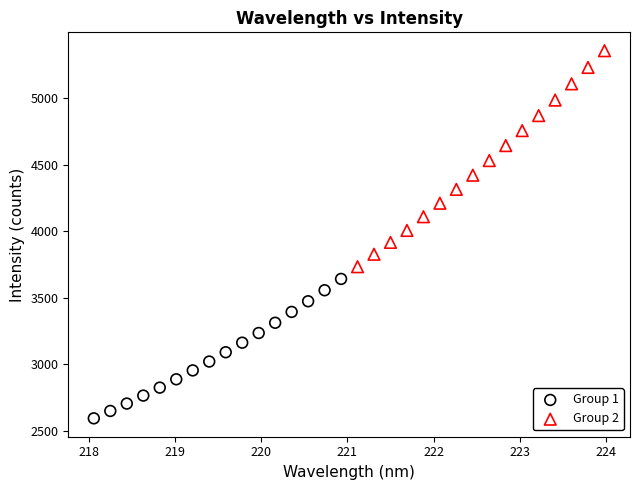

Which series reaches the maximum Y coordinate?

Group 2